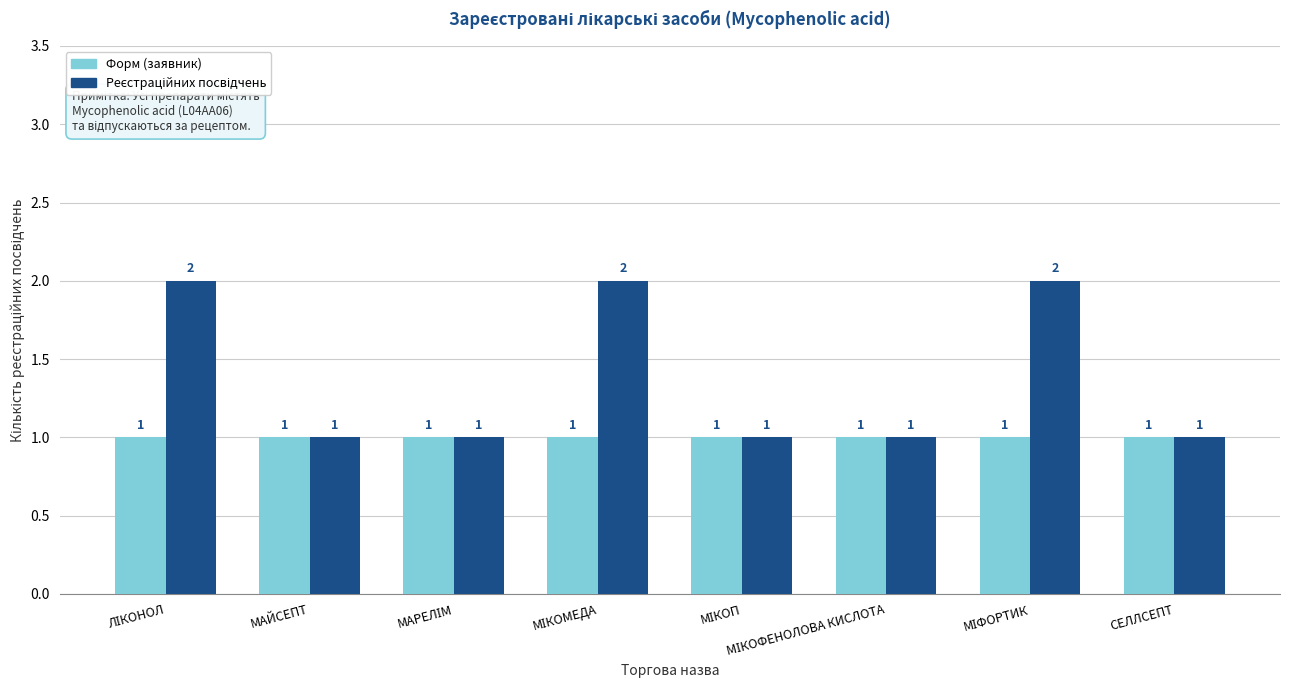

The value of Форм (заявник) at МІКОП is 1. True or false?

True